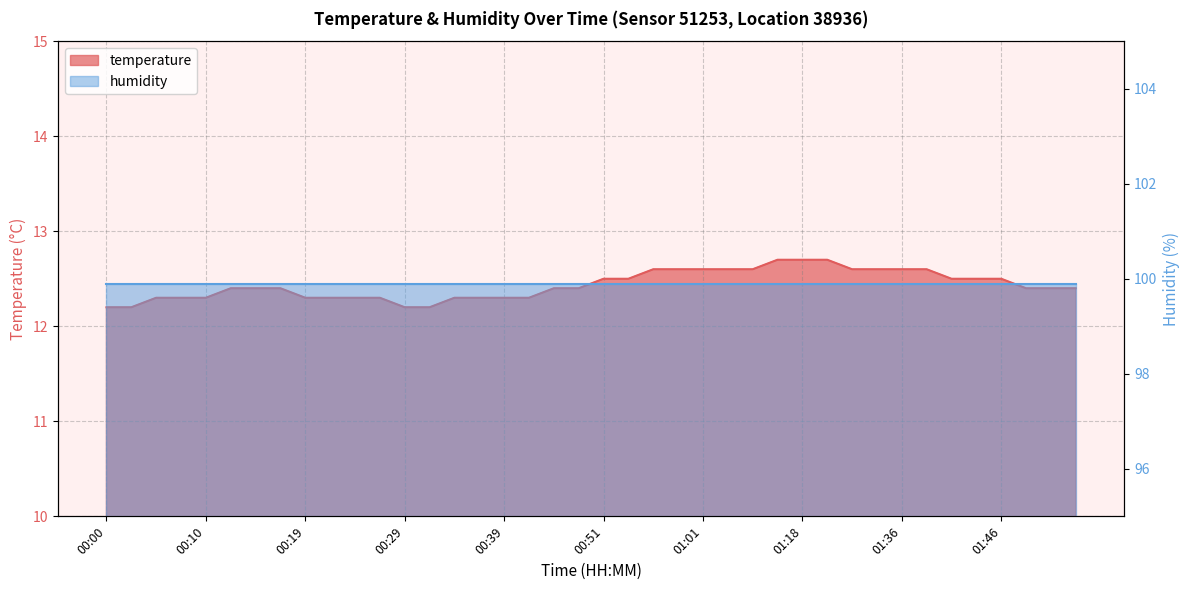

What is the difference between the maximum and minimum values?

0.5